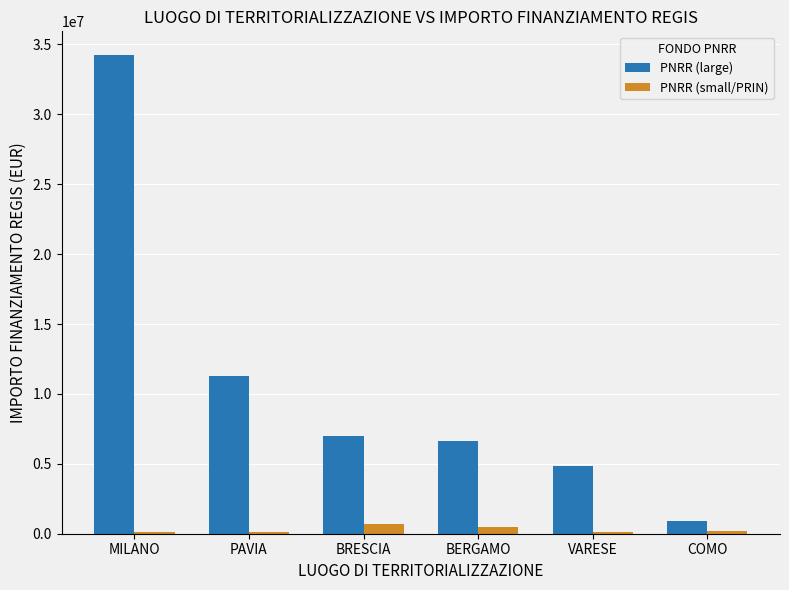

The value of PNRR (large) at PAVIA is 7622233.7. True or false?

False